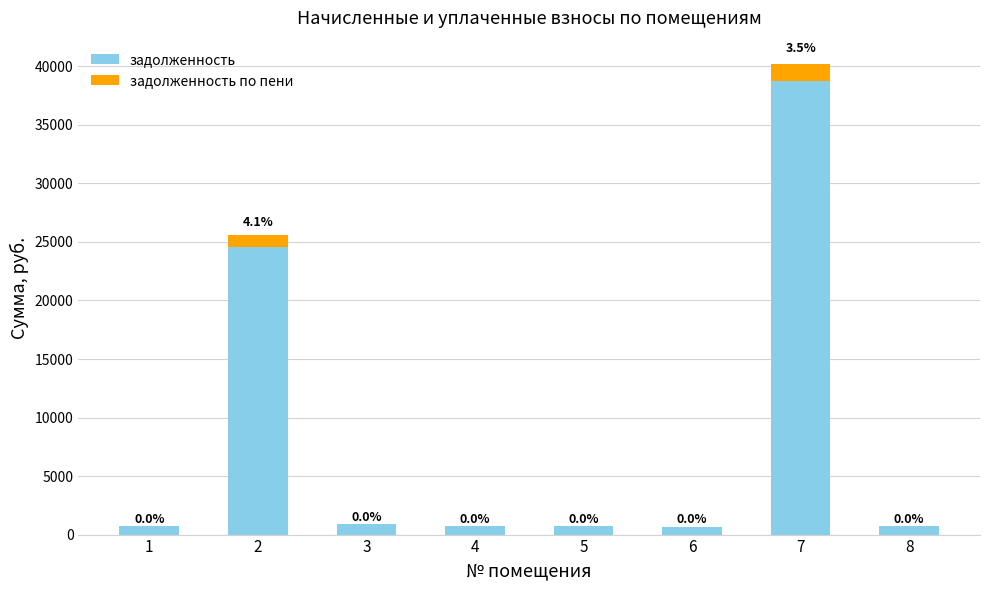

What is the total value across all series at 4?

712.5